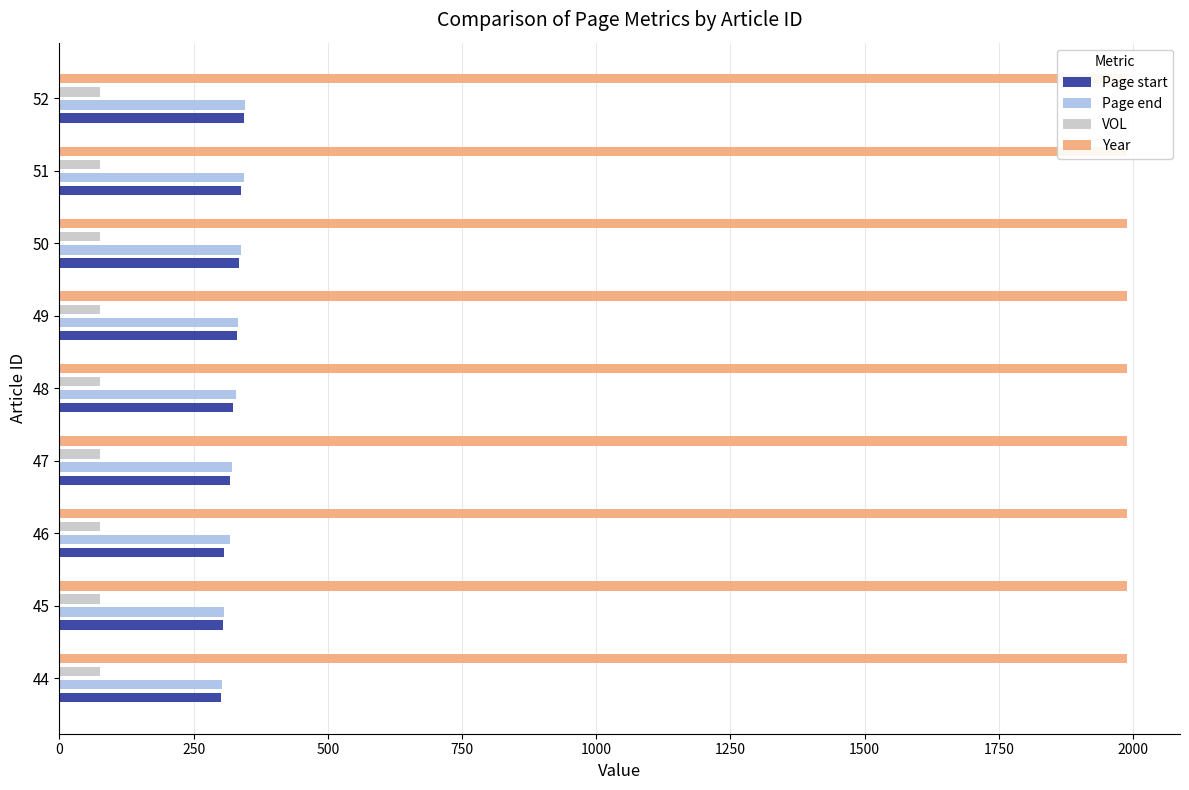

At how many categories does at least one series exceed 0?

9